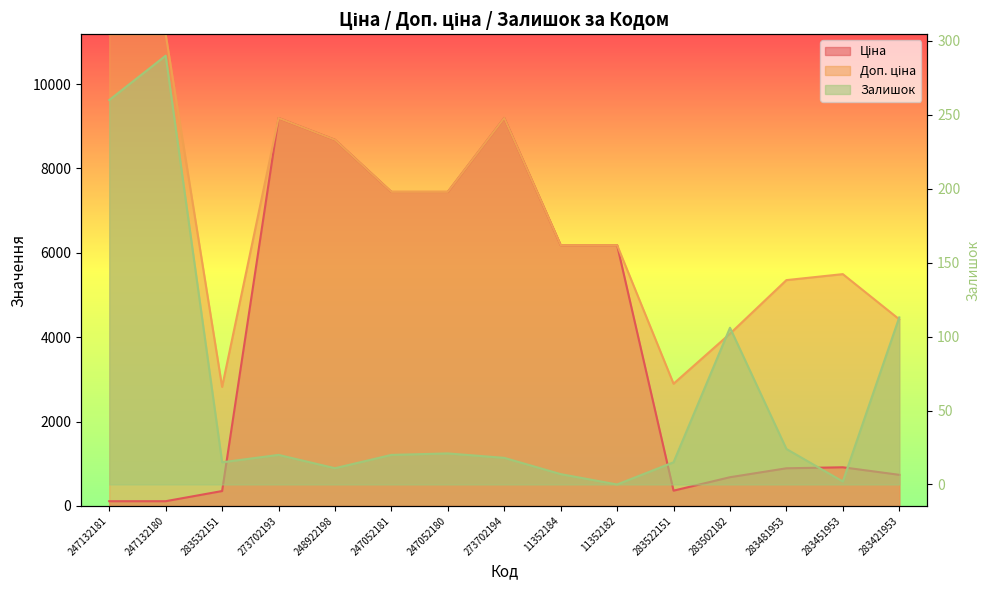

True or false: Доп. ціна has a value of 11182.0 at 247132181.

True